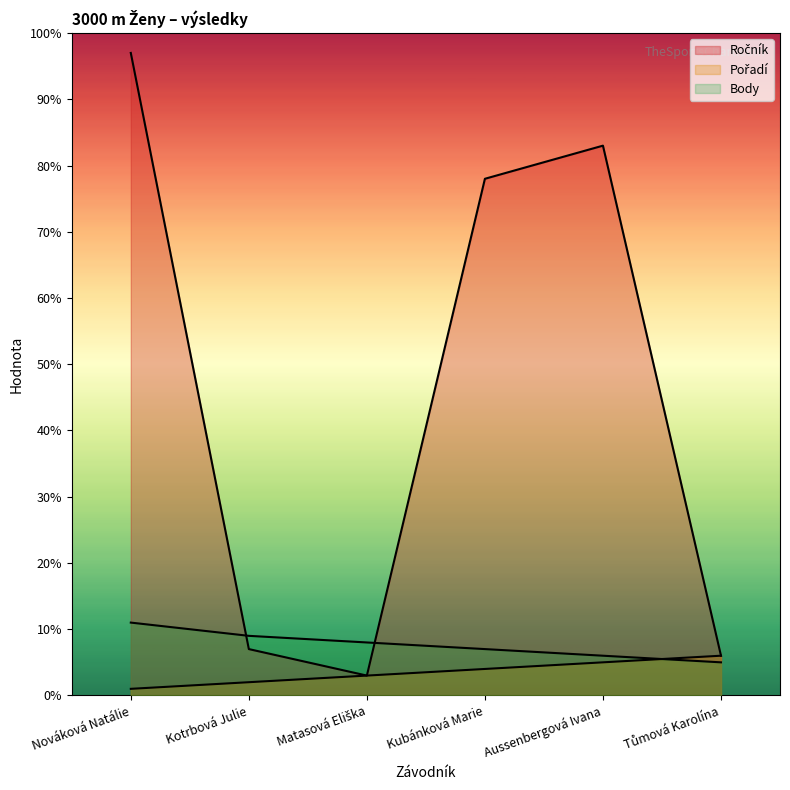

True or false: Body and Pořadí intersect in this chart.

True